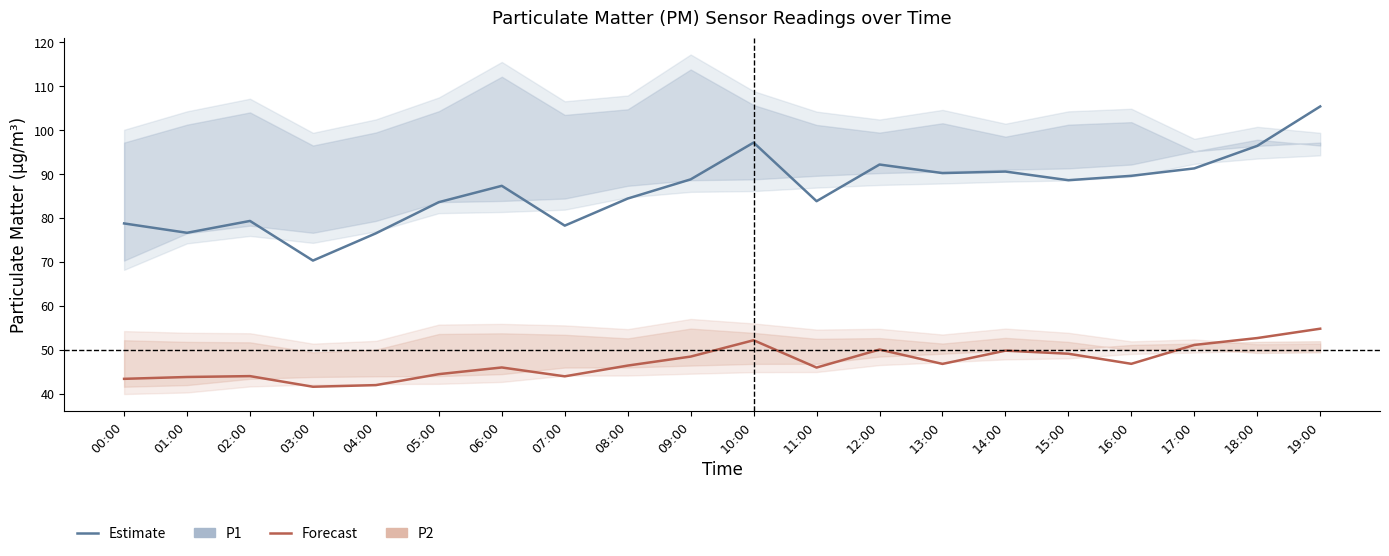

How many series are shown in this chart?

2